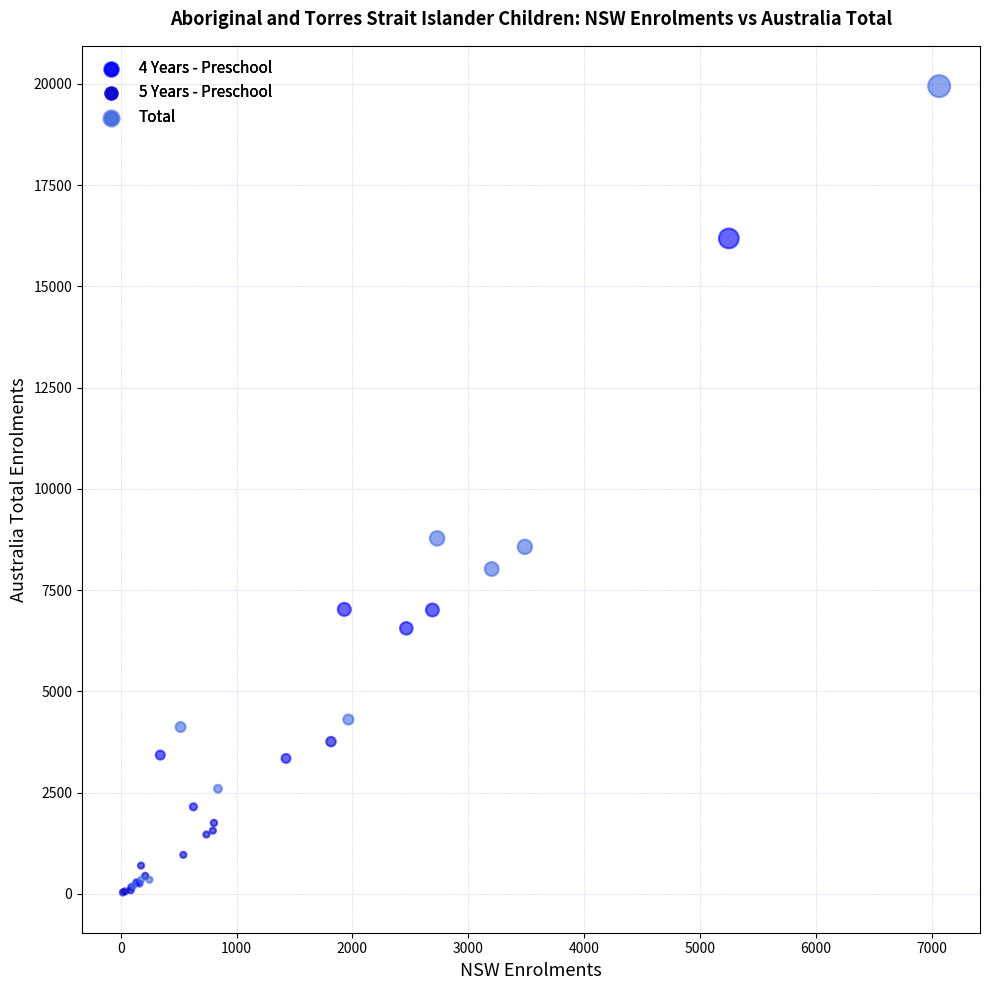

Which series reaches the maximum Y coordinate?

Total